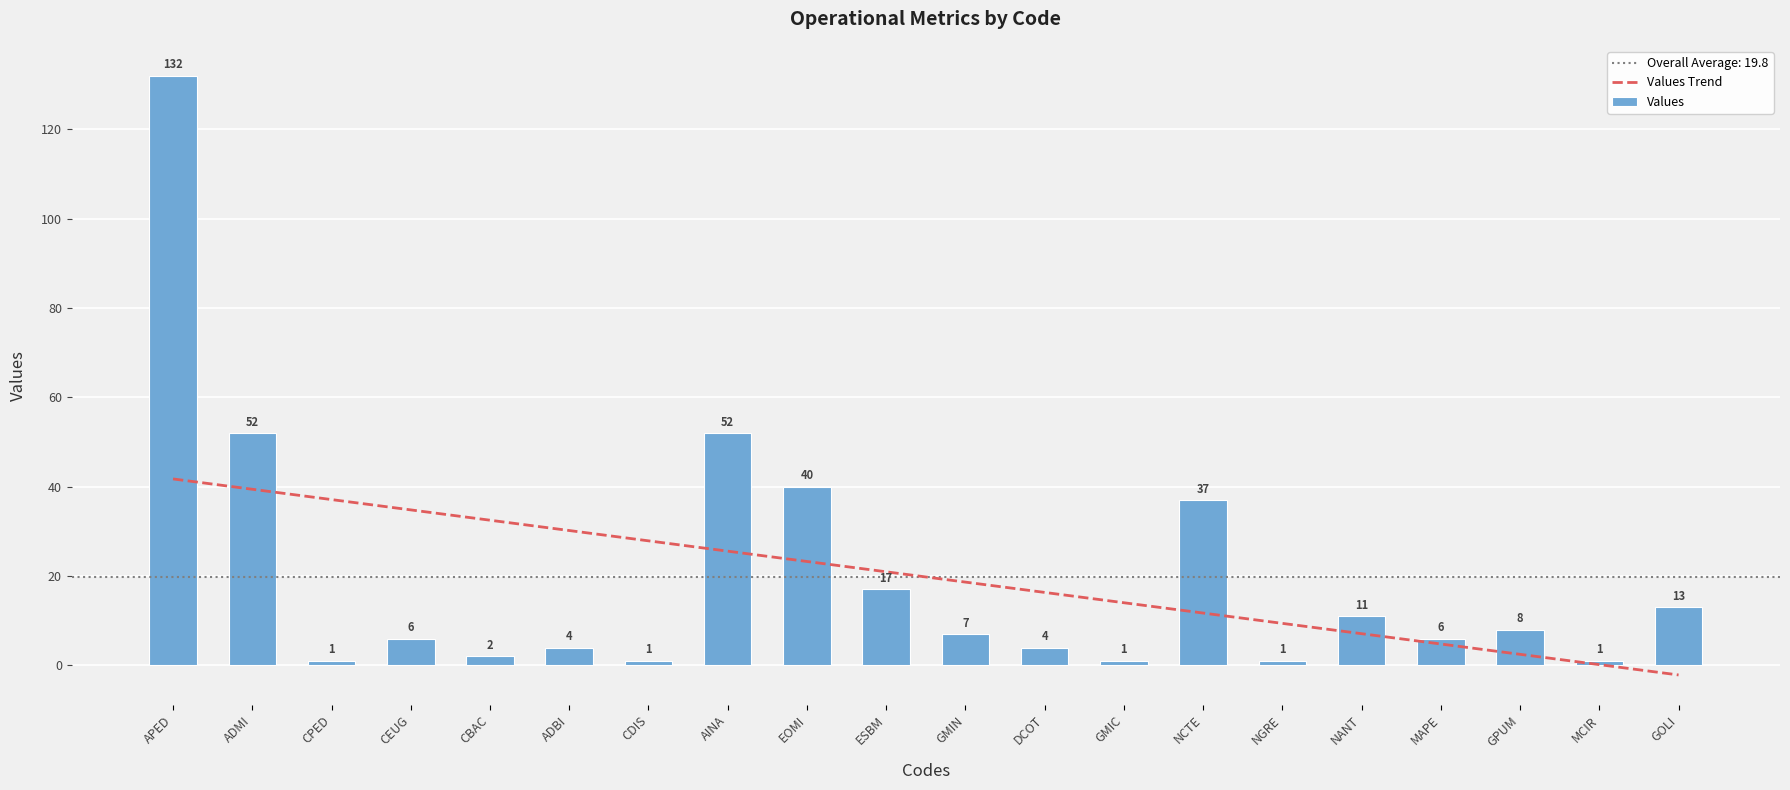

What is the change in value from GPUM to GOLI?

+5